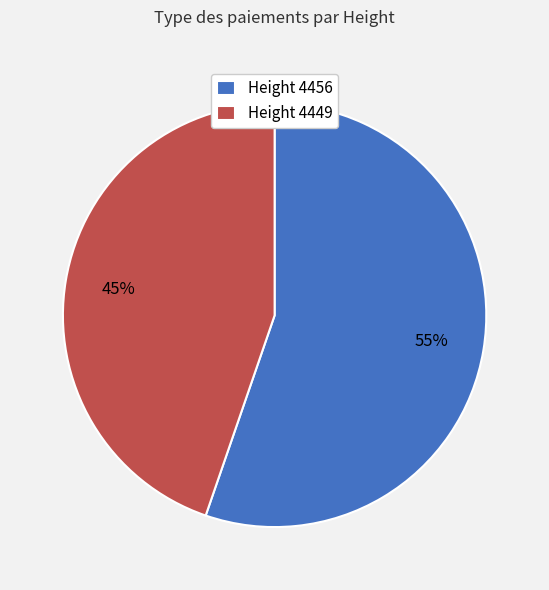

Is Height 4449 the majority of the pie?

No